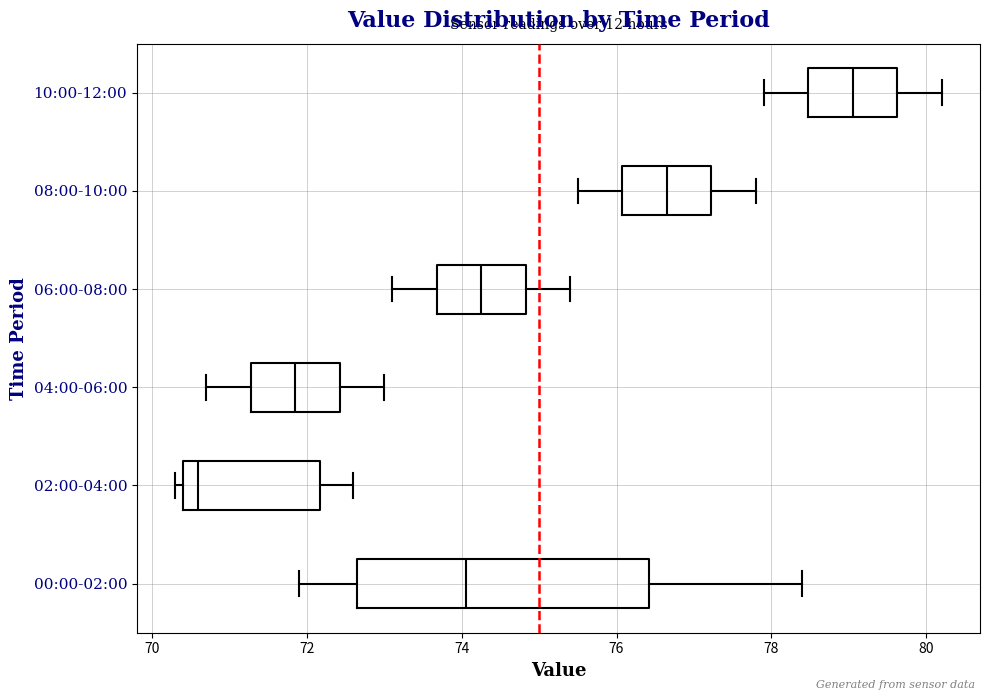

Where is the left edge of the box for 06:00-08:00 on the x-axis? The values are not printed on the chart, so give them approximately, as read against the axis.

73.6